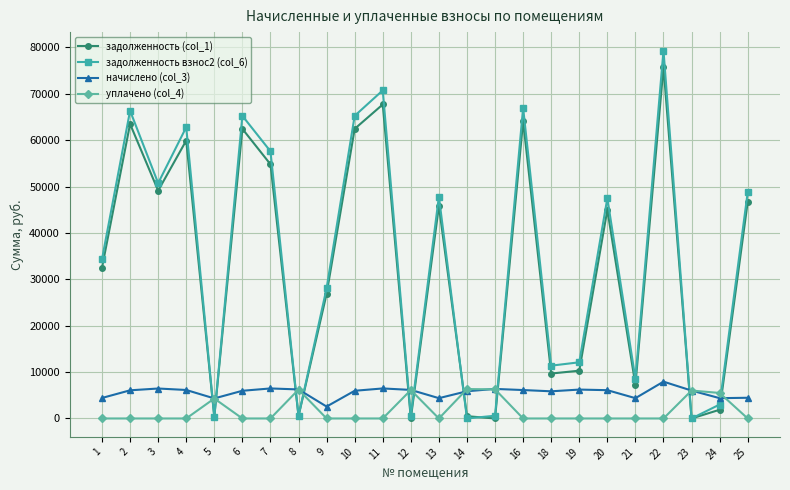

What is the sum of all уплачено (col_4) values?

40805.2